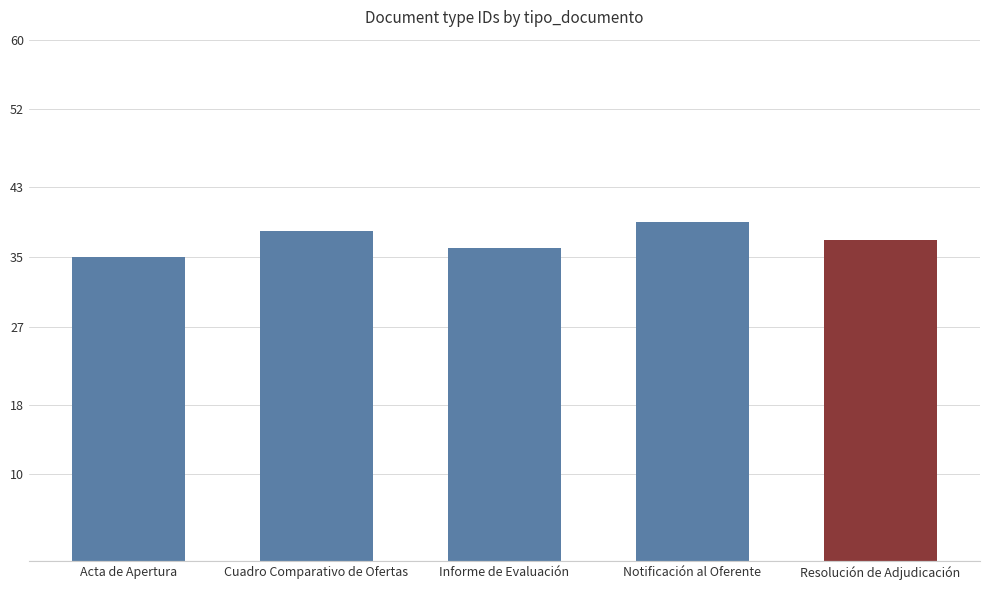

How many distinct data groups are displayed?

1